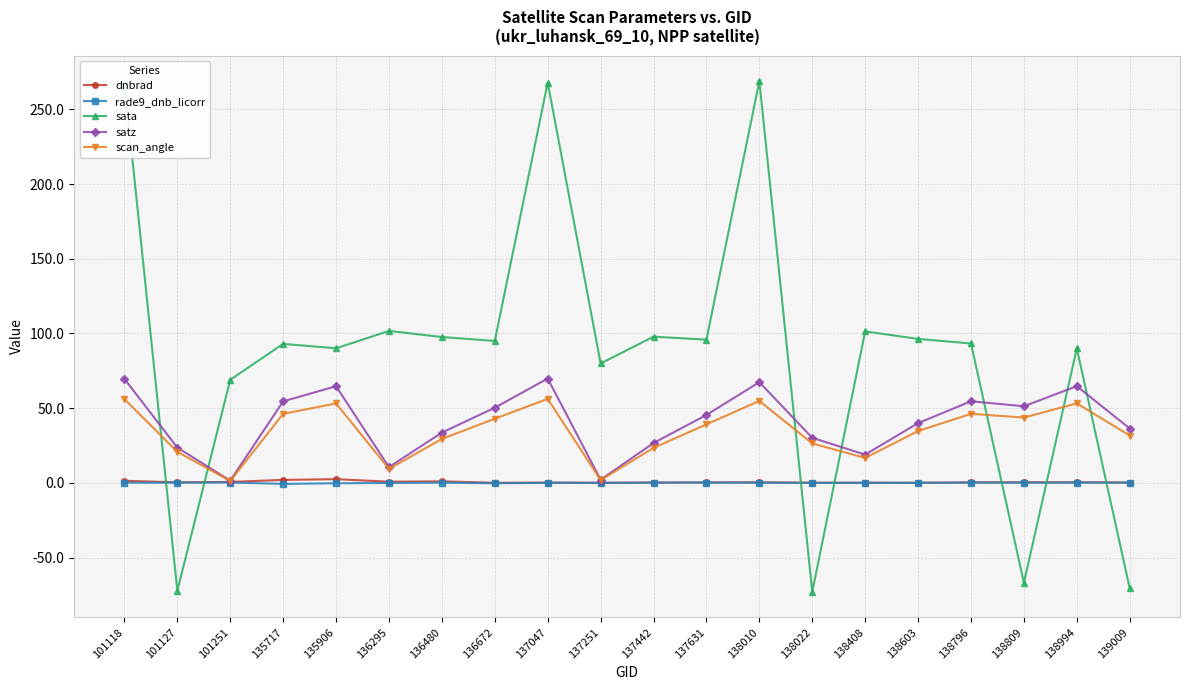

The dnbrad series shows 1.1 at 136480. True or false?

True